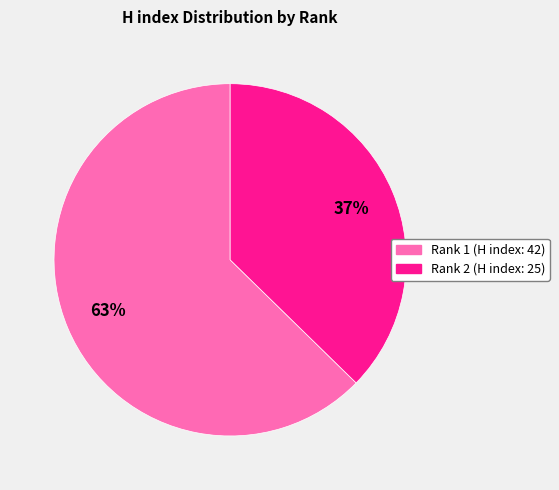

Which slice is the smallest?

Rank 2 (H index: 25)